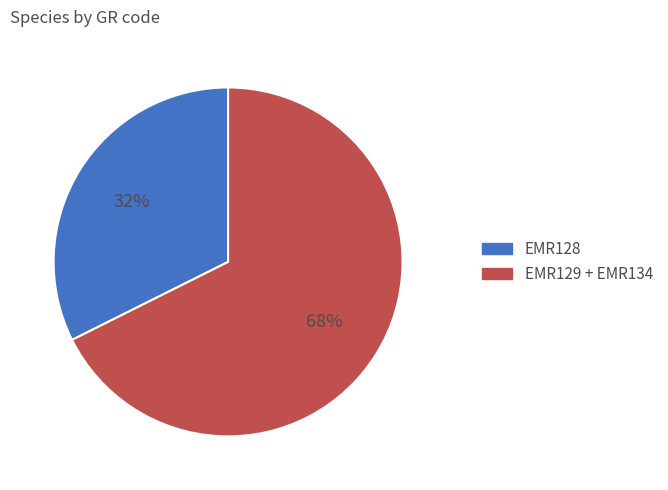

To the nearest percent, what is the average slice percentage?

50%